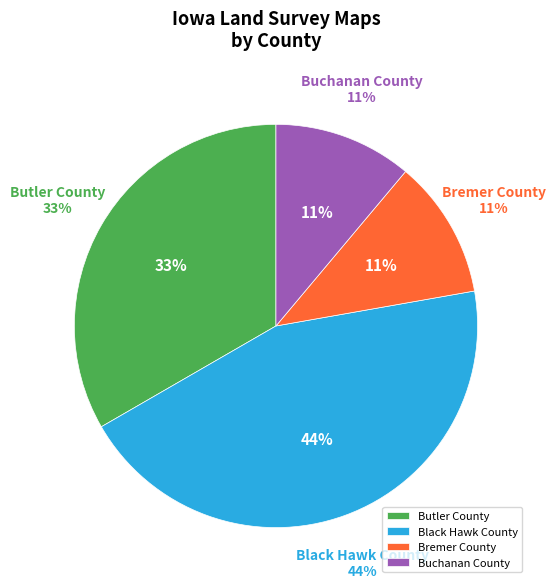

Combined, do Bremer County and Butler County (r018w) account for over 50%?

No